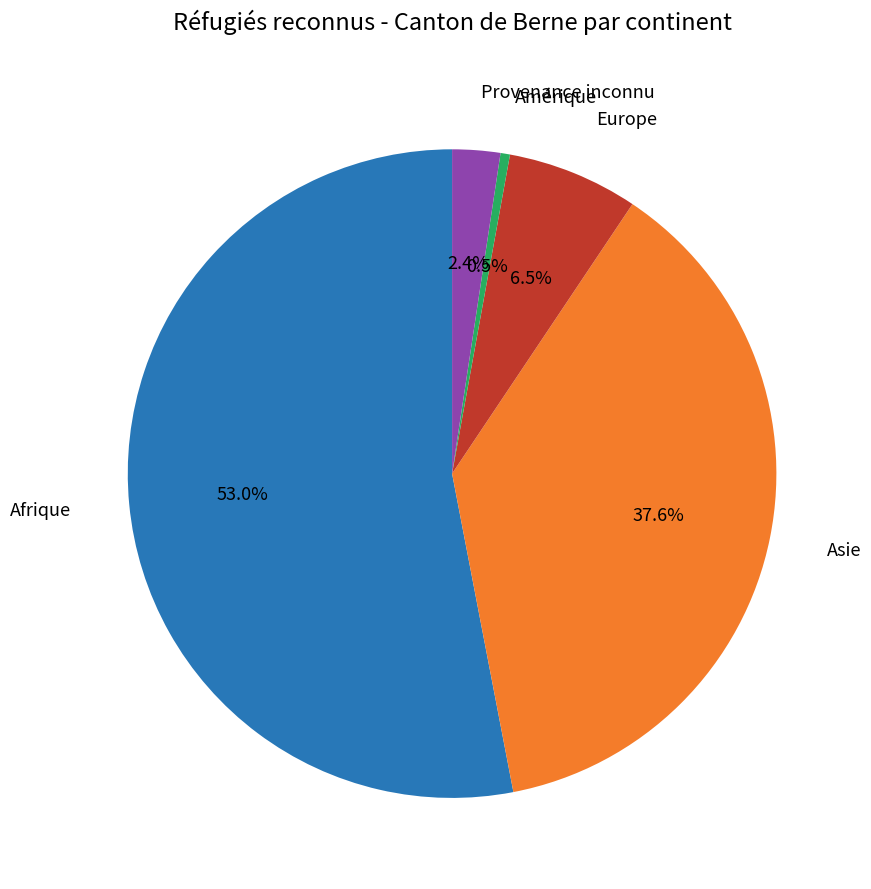

What is the largest slice in the pie chart?

Afrique